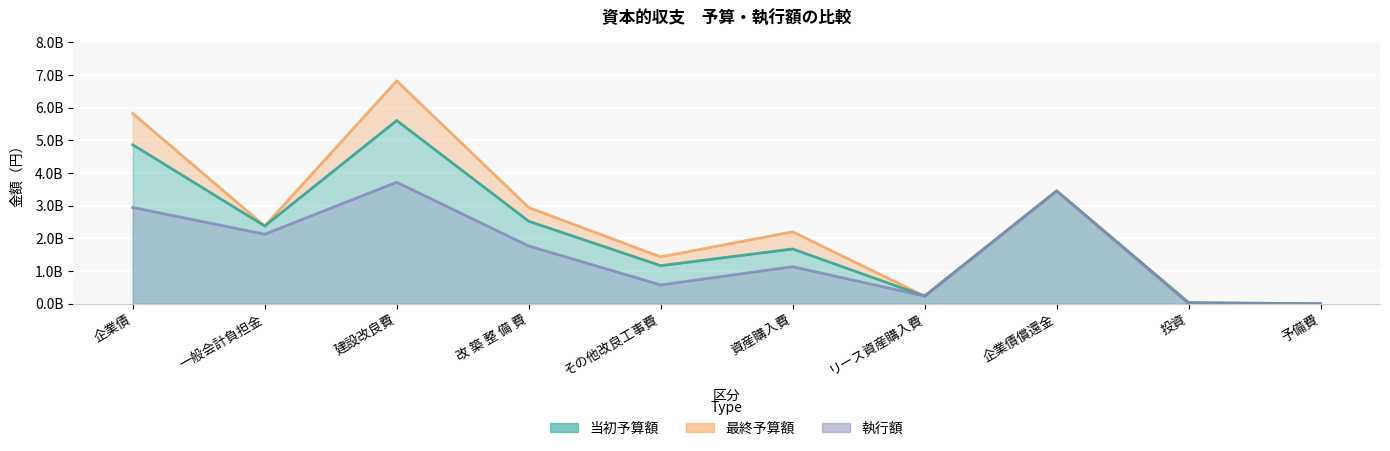

Reading right to left, what are all the values shown in this chart?

当初予算額（円）: 1000000	36000000	3456000000	235970000	1679137000	1168291000	2528213000	5611611000	2382045000	4868700000
最終予算額（円）: 1000000	36000000	3456000000	236483000	2204891000	1437007000	2948006000	6826387000	2382045000	5829300000
執行額（円）: 0	5400000	3455254415	236481664	1136652155	577740115	1770568766	3721442700	2131490000	2949118000